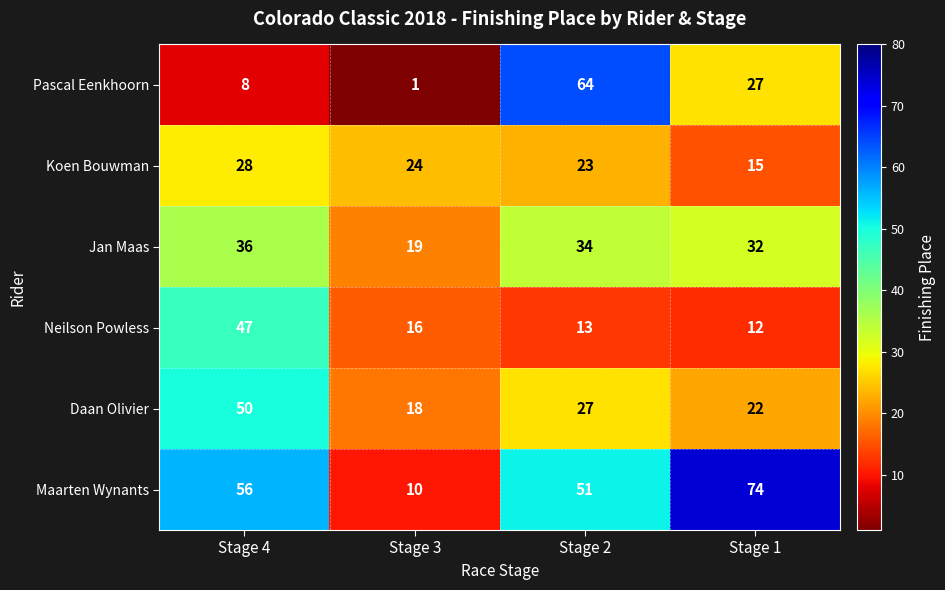

At how many categories does at least one series exceed 29?

3